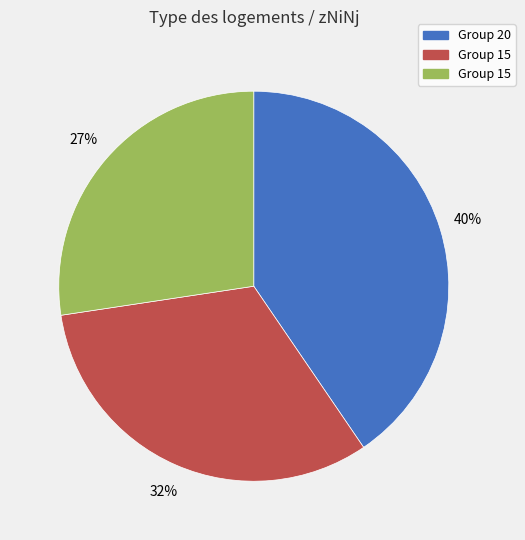

Is there a majority slice in this chart?

No